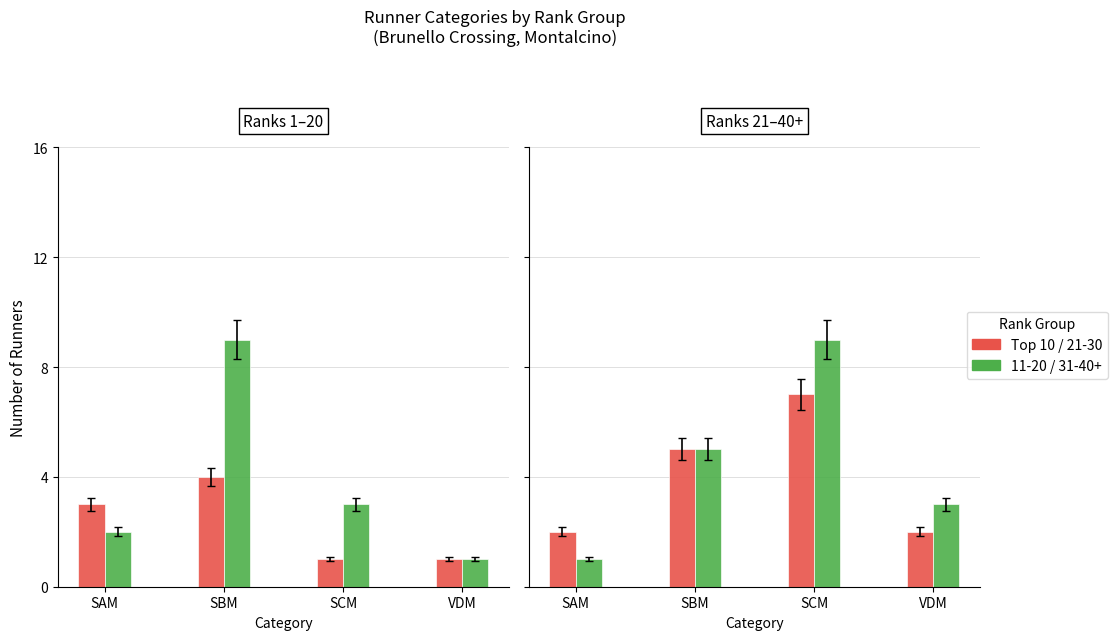

What is the label of the 4th bar from the left?

VDM